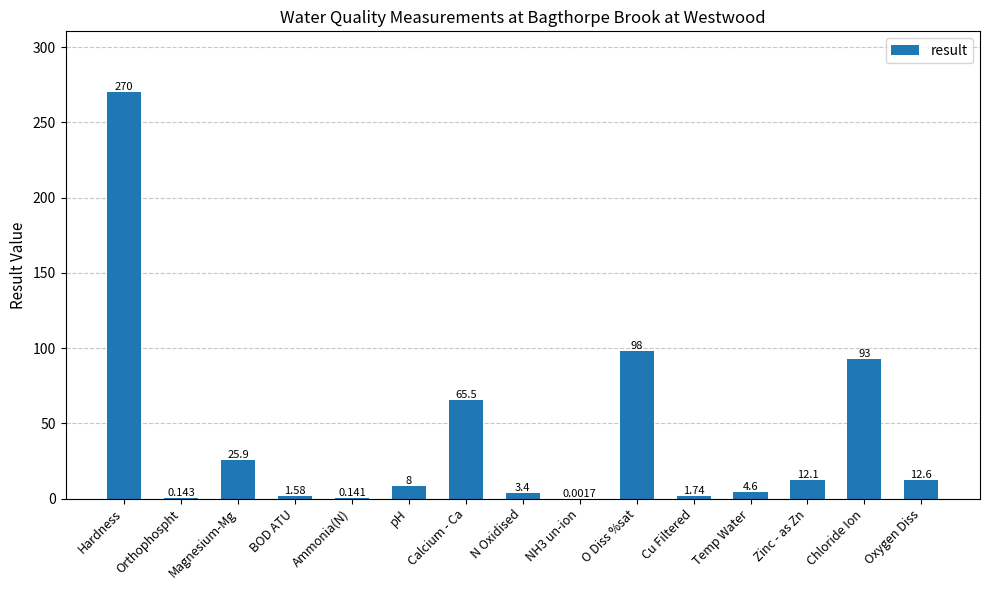

The chart shows a value of 40.6 at Magnesium-Mg. True or false?

False